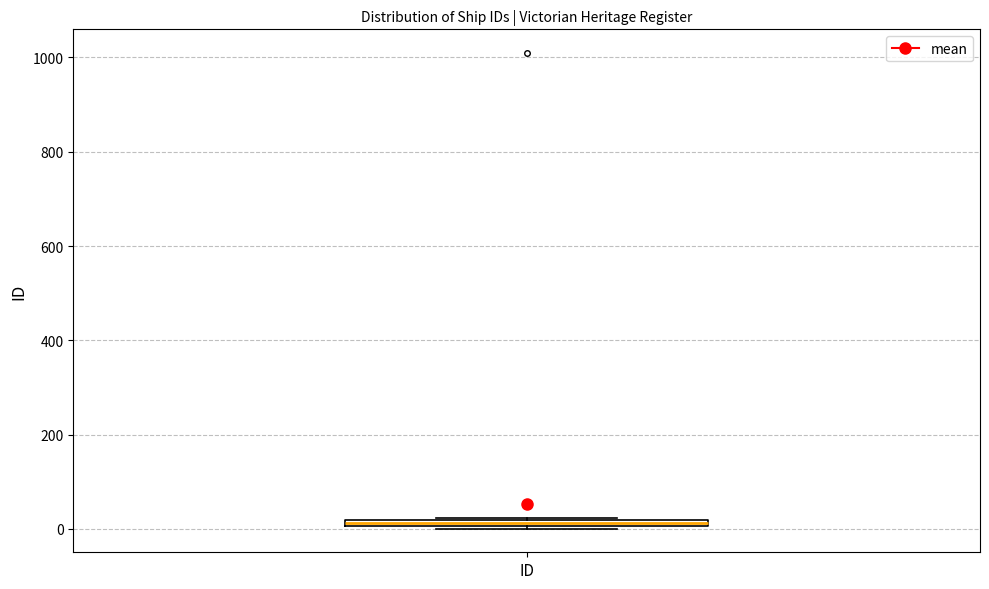

Where is the upper edge of the box for ID on the y-axis? The values are not printed on the chart, so give them approximately, as read against the axis.

20